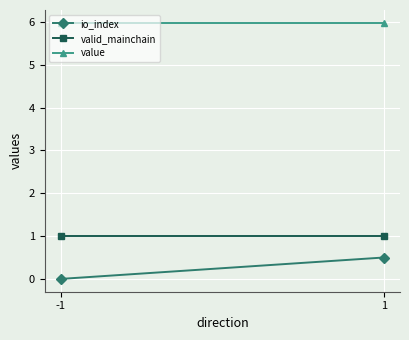

At which label is value closest to 5?

-1